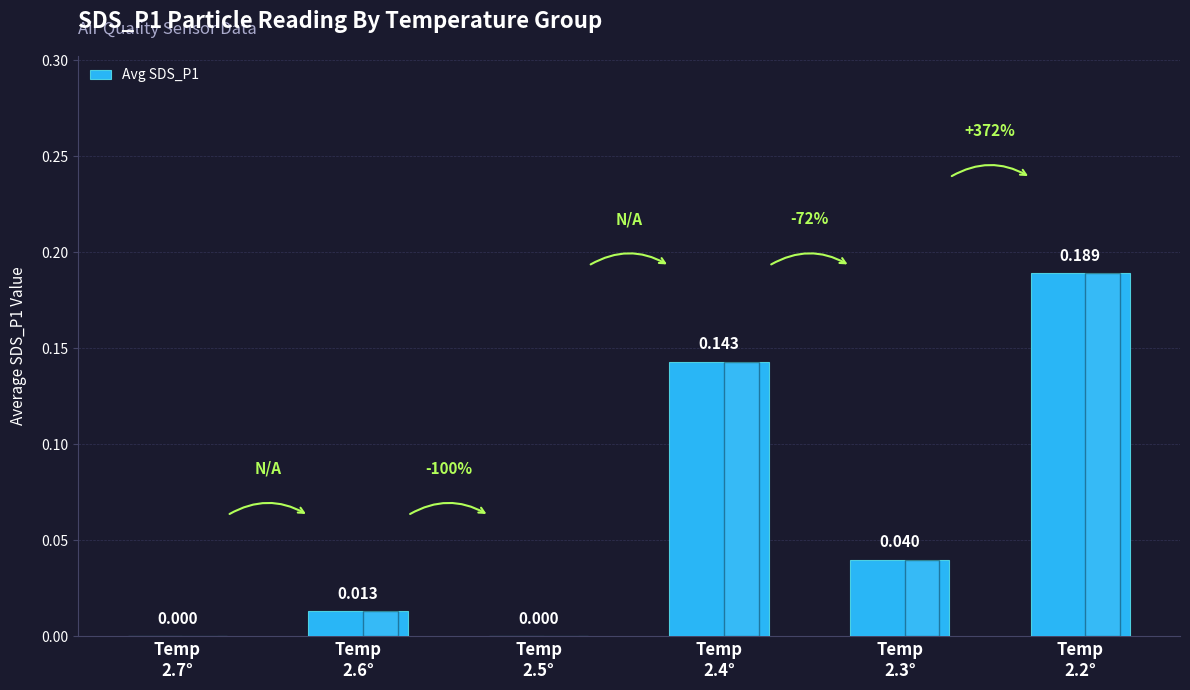

Are the bars horizontal?

No